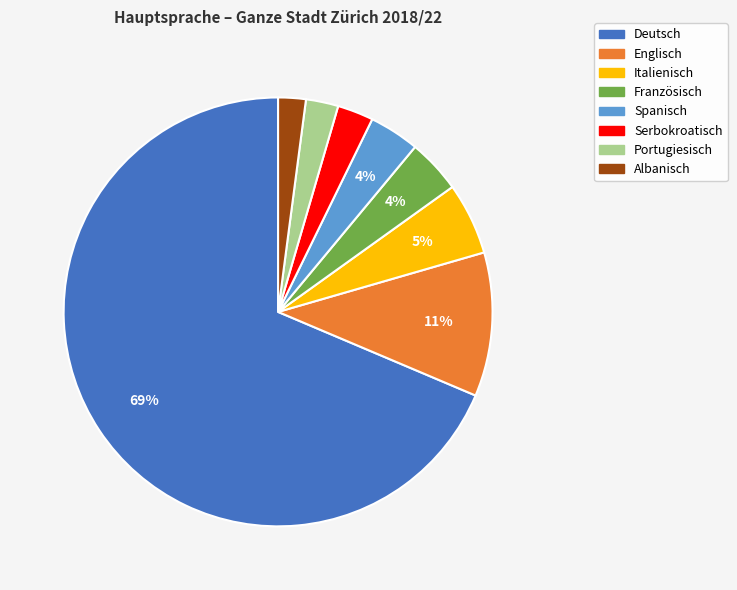

True or false: Italienisch accounts for 5% of the total.

True